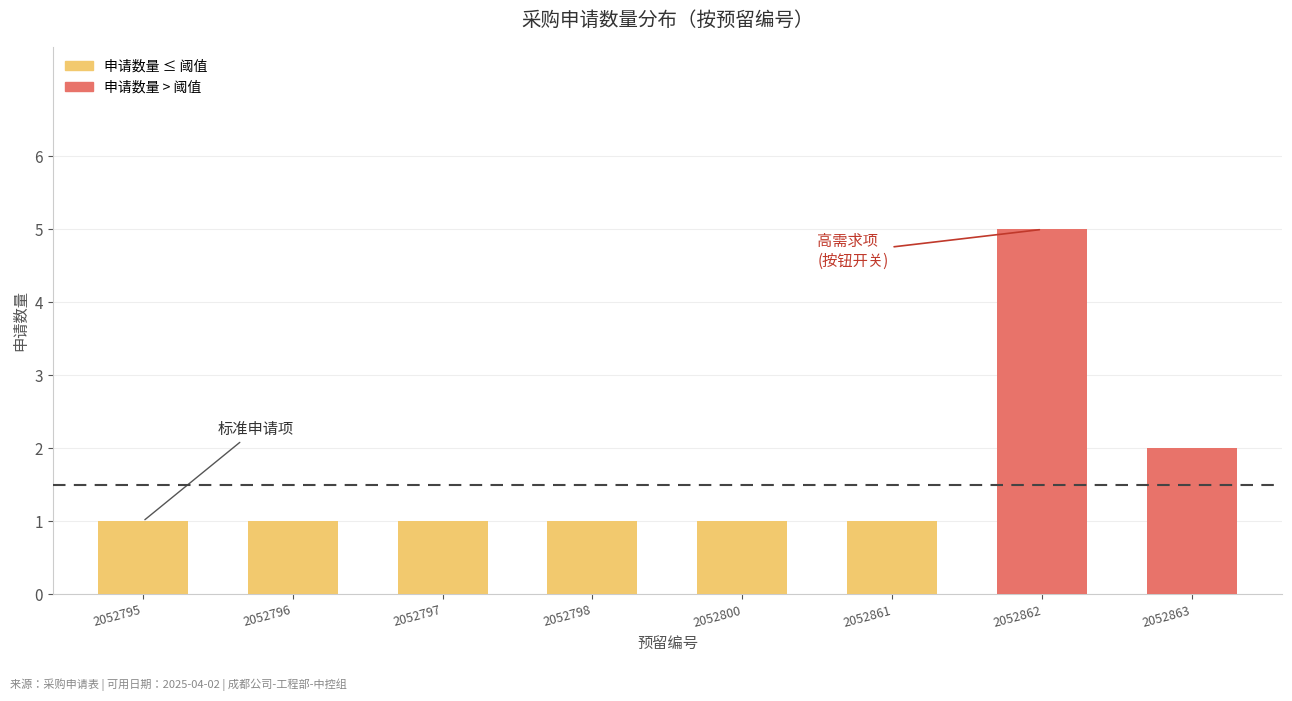

What is the value of the 5th bar from the left?

1